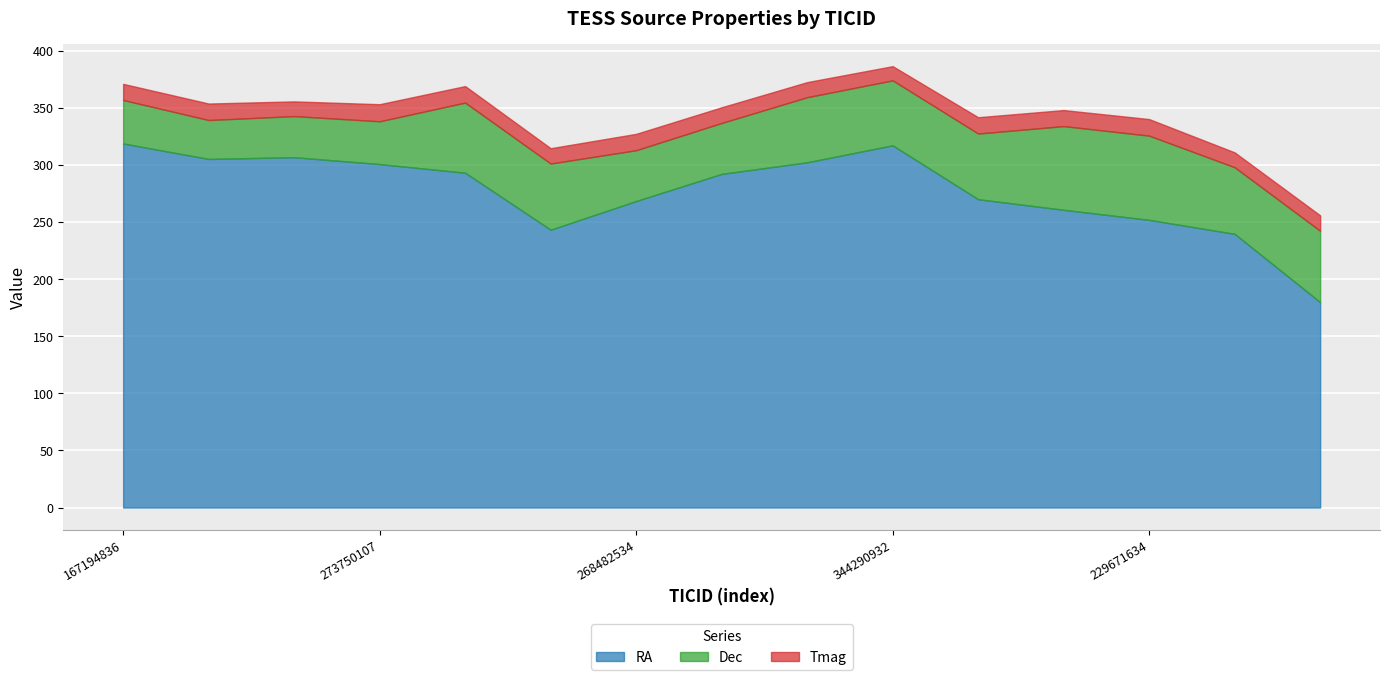

What position from the left is 15385997?

3